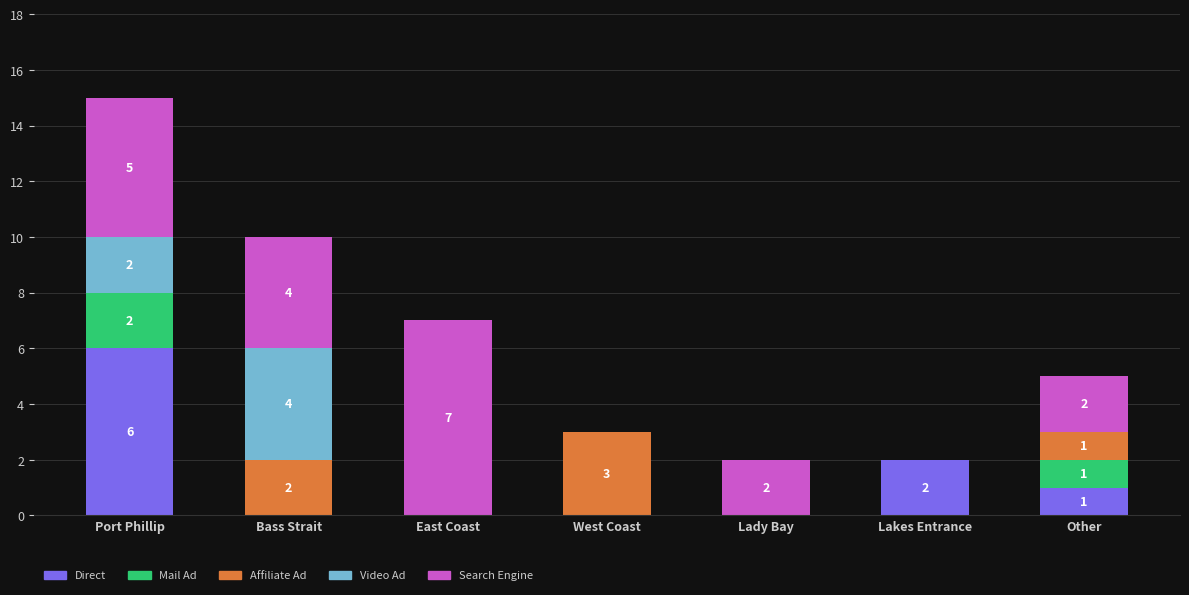

What is the total value across all series at West Coast?

3